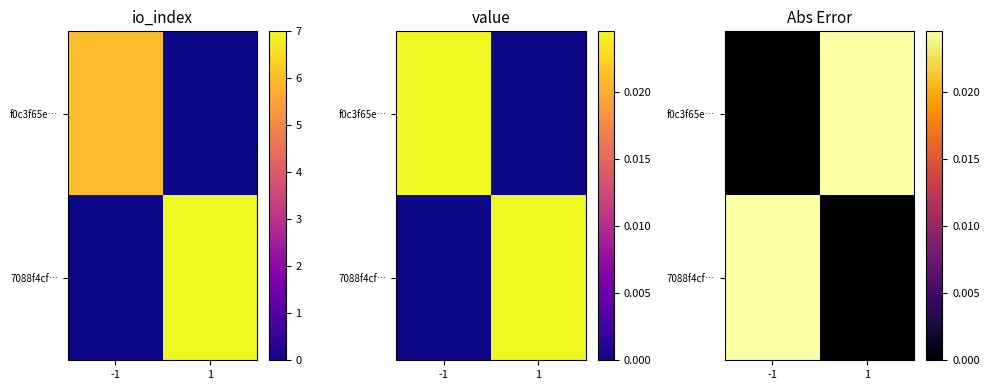

How many values in f0c3f65e… are above zero?

1